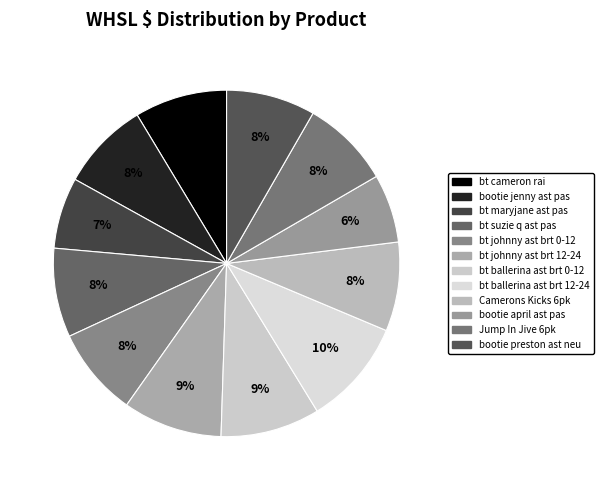

The bt maryjane ast pas slice represents 7% of the pie. True or false?

True